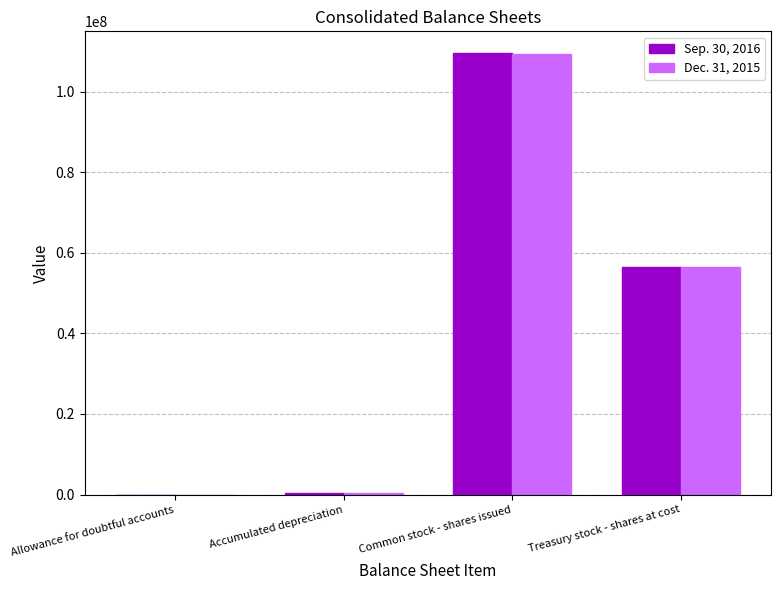

Where is Dec. 31, 2015 nearest to the value 54722762?

Treasury stock - shares at cost